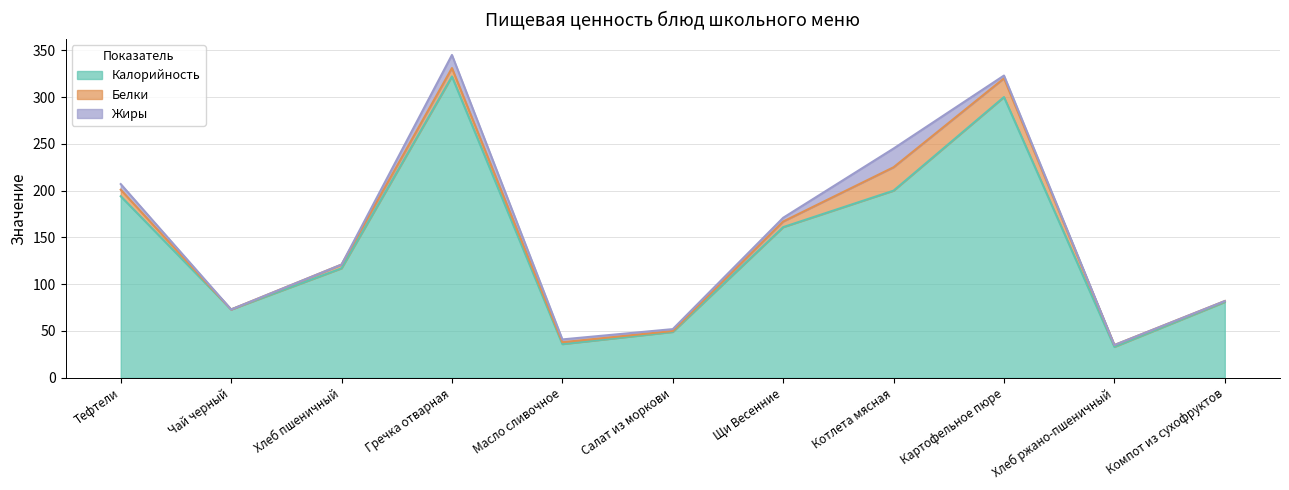

What is the sum of all Жиры values?

52